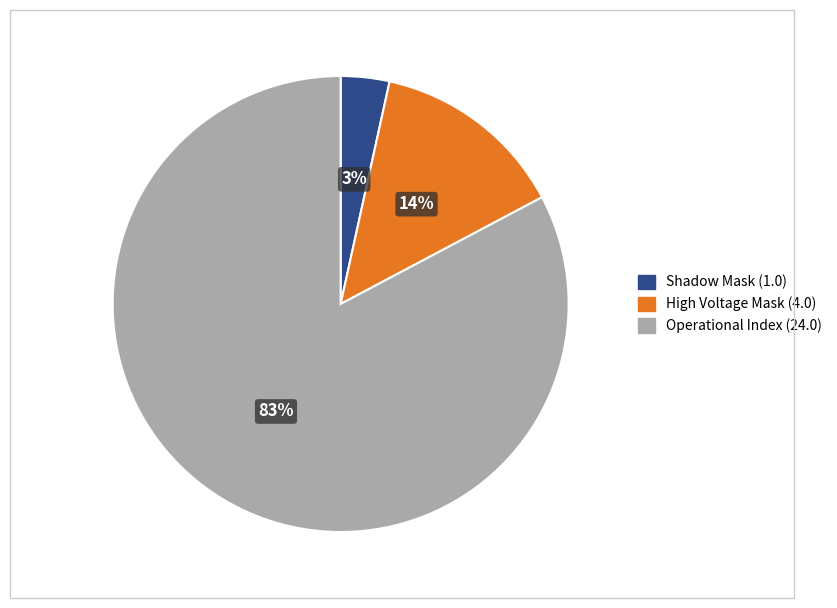

What is the smallest slice in the pie chart?

Shadow Mask